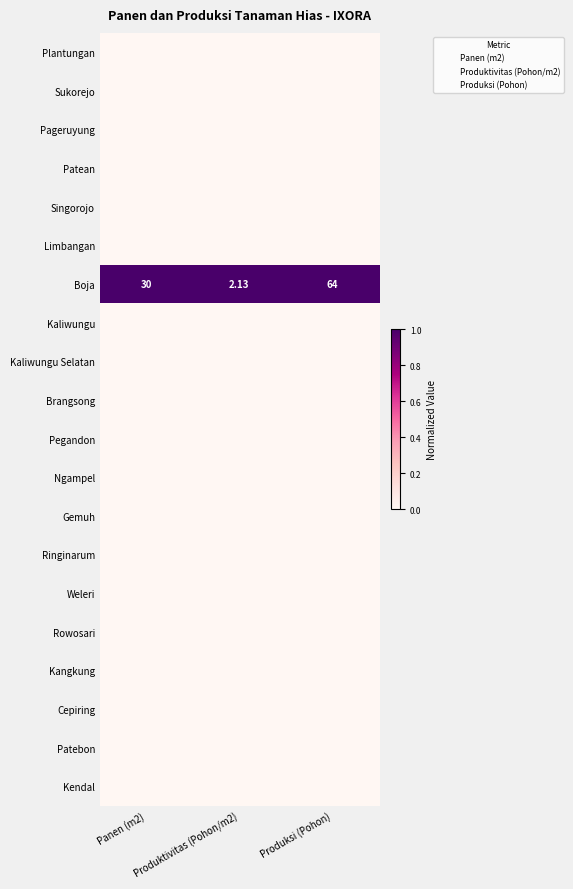

Which series has the widest spread of values?

Plantungan